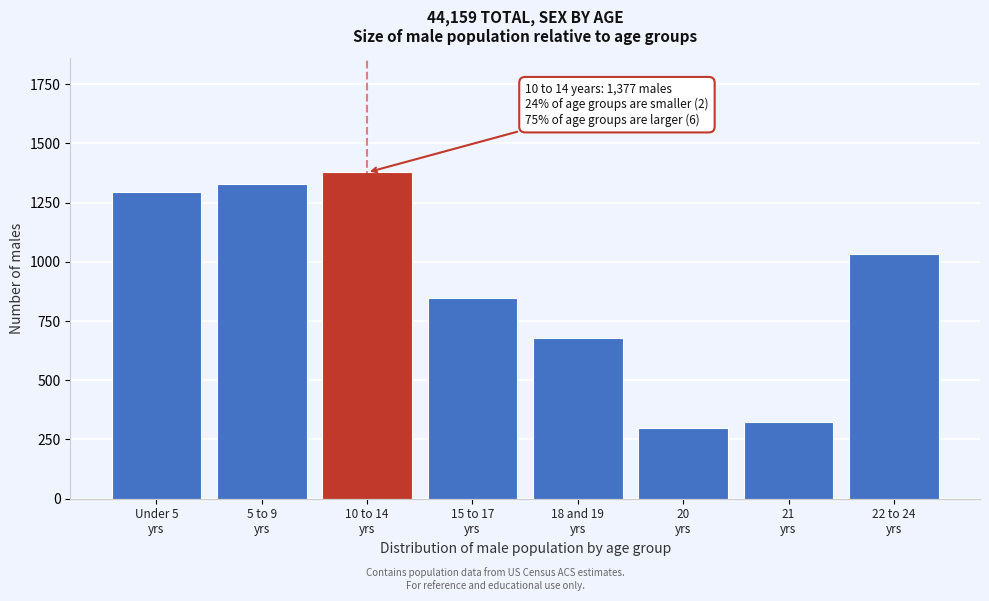

Reading left to right, list all the values displayed in this chart.

1293	1327	1377	847	678	300	322	1032